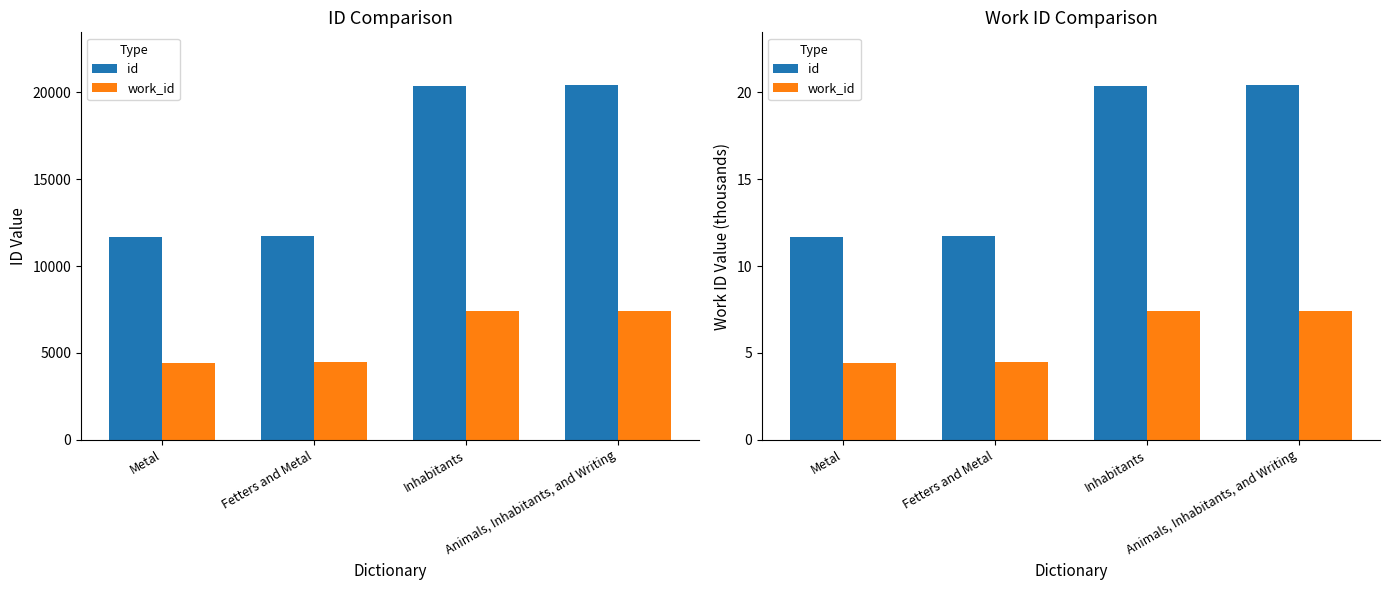

What position from the left is Fetters and Metal?

2